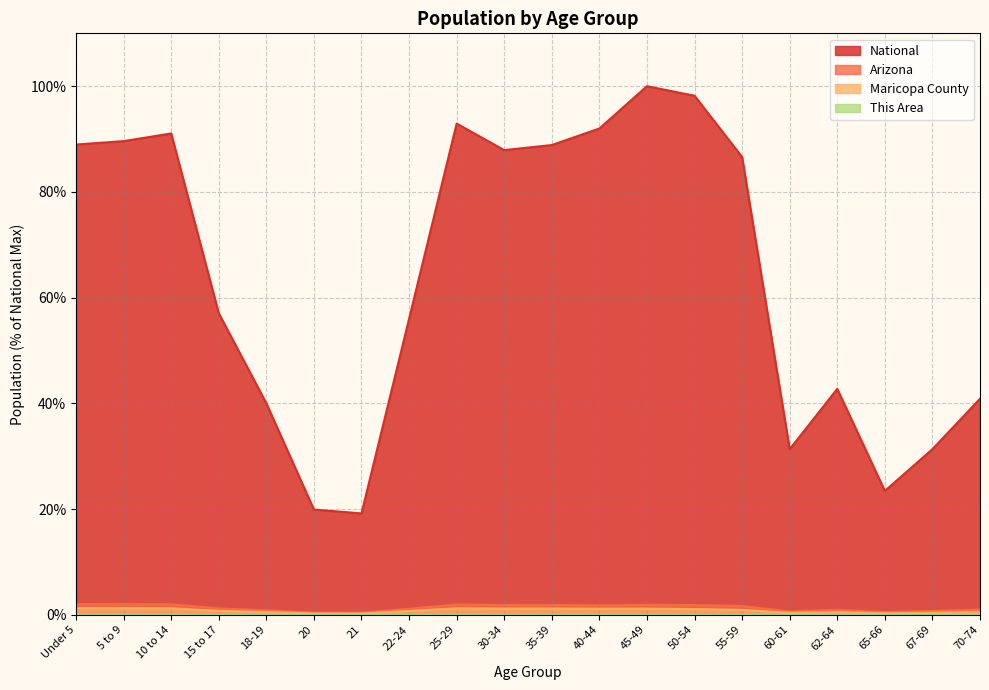

How many categories are shown in the chart?

20